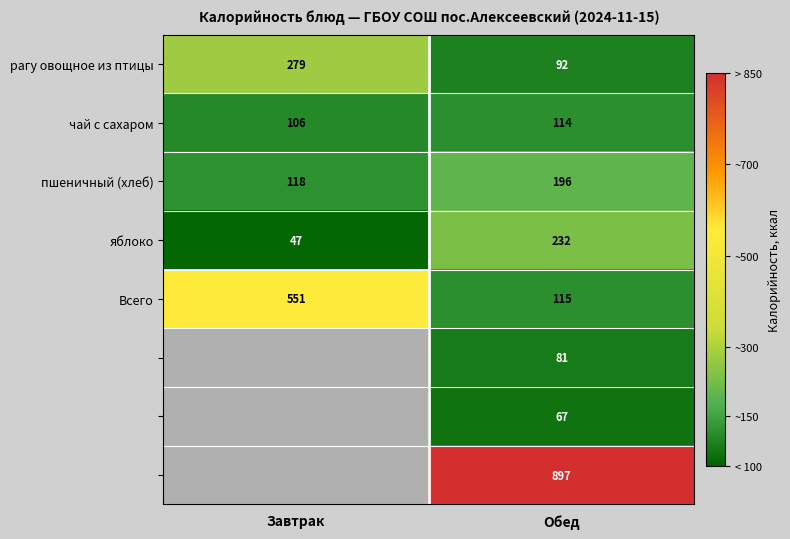

What is the difference between the highest and lowest values at Обед?

830